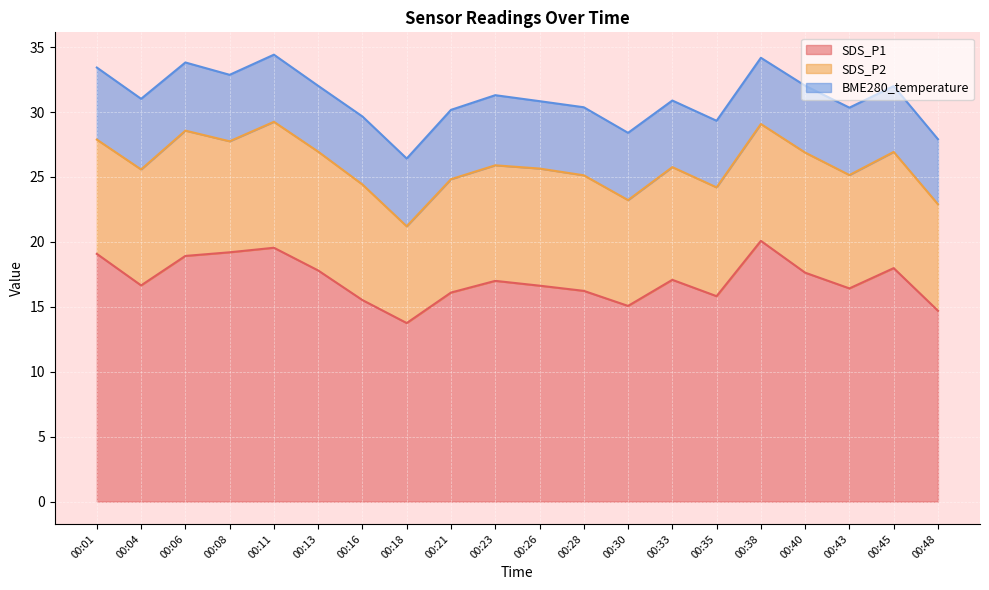

At how many categories does at least one series exceed 13?

20